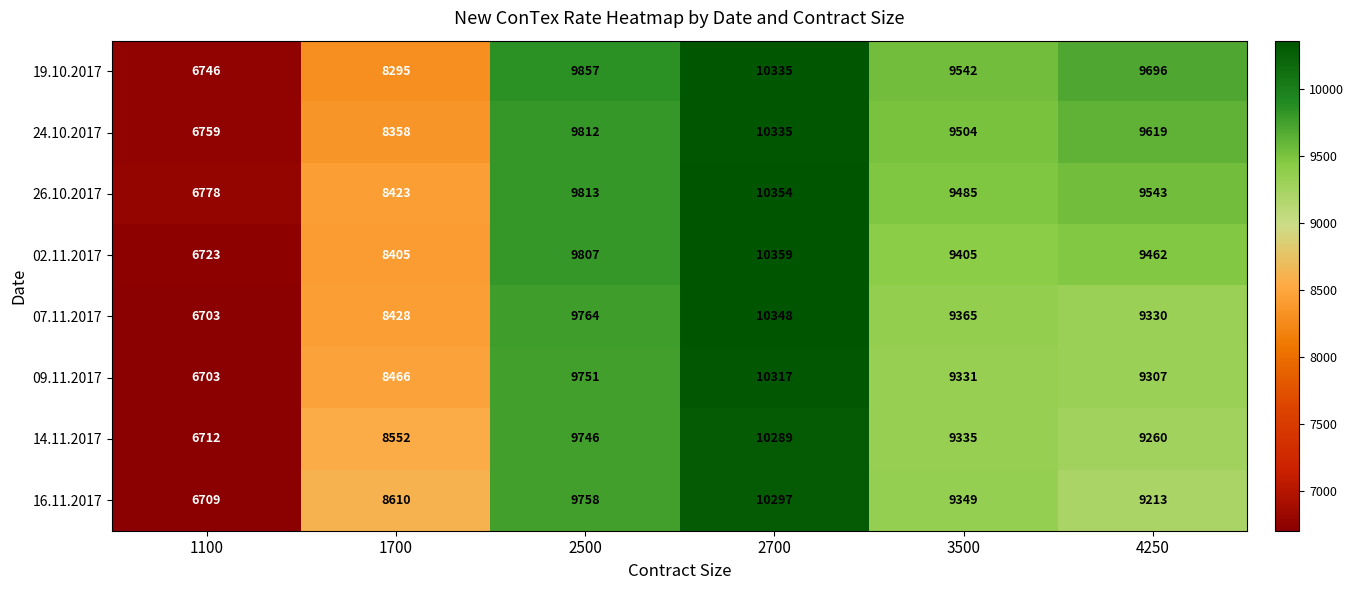

How many data points does each series have?

6